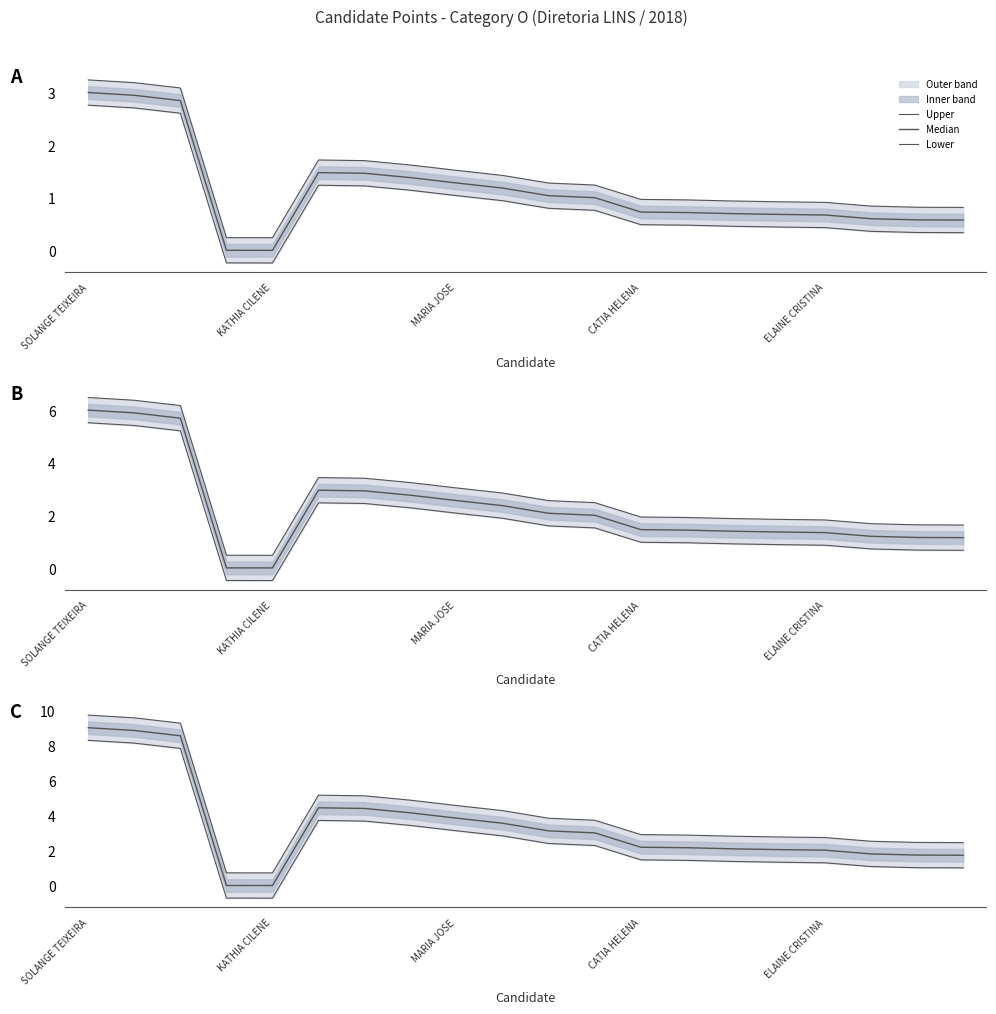

True or false: Lower and Upper cross at least once.

False